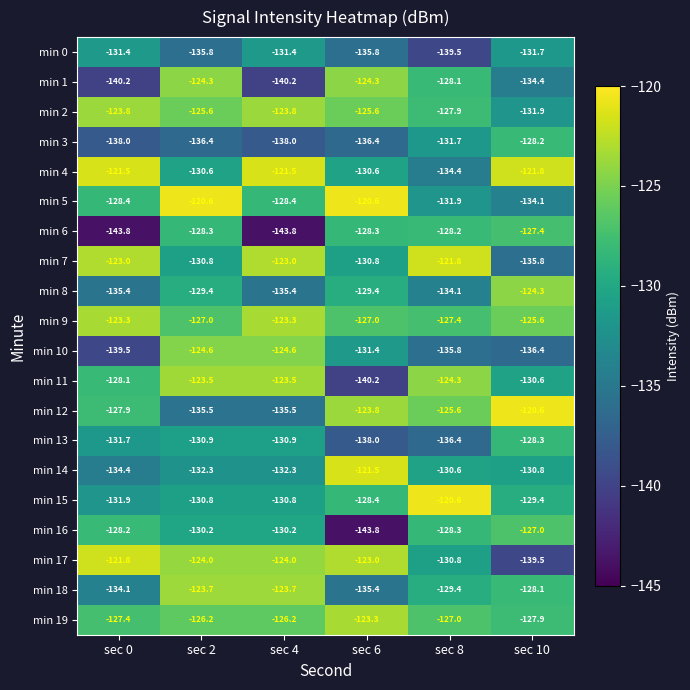

Rank the series at sec 0 from lowest to highest value.

min 6, min 1, min 10, min 3, min 8, min 14, min 18, min 15, min 13, min 0, min 5, min 16, min 11, min 12, min 19, min 2, min 9, min 7, min 17, min 4